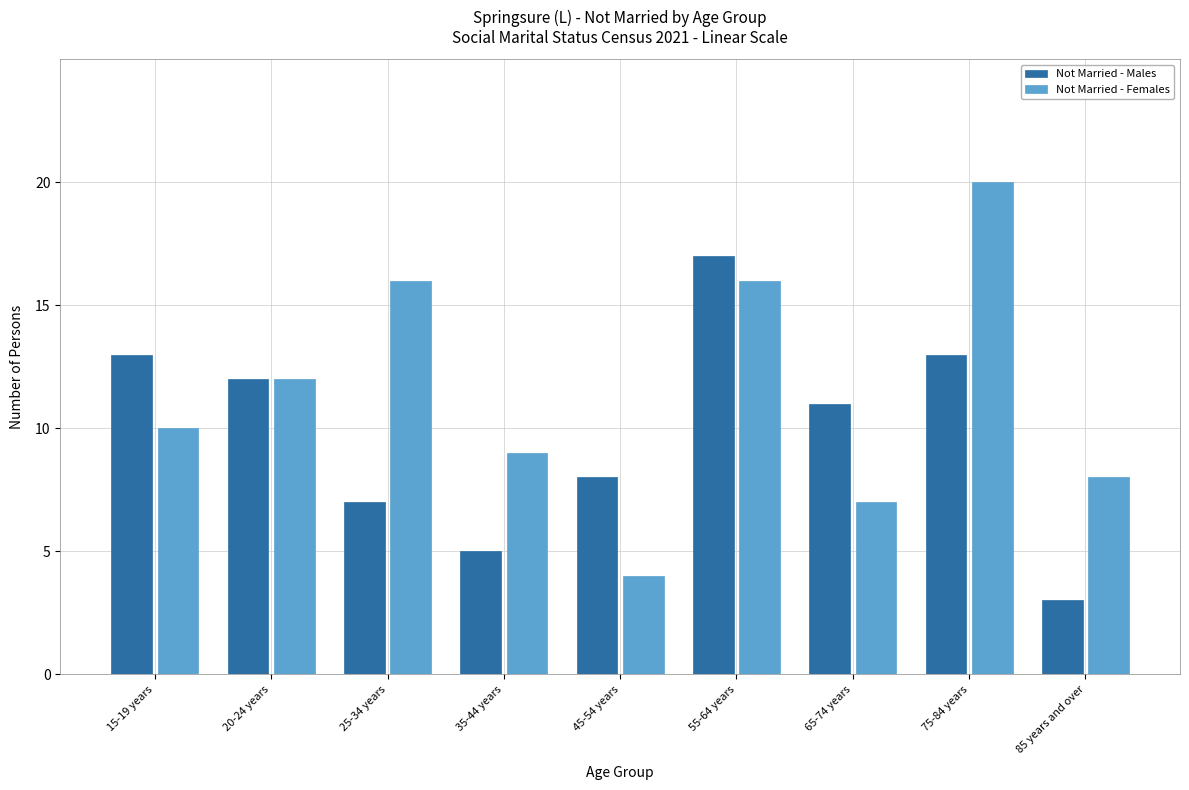

Reading left to right, extract all data points from this chart.

Not Married - Males: 15-19 years=13	20-24 years=12	25-34 years=7	35-44 years=5	45-54 years=8	55-64 years=17	65-74 years=11	75-84 years=13	85 years and over=3
Not Married - Females: 15-19 years=10	20-24 years=12	25-34 years=16	35-44 years=9	45-54 years=4	55-64 years=16	65-74 years=7	75-84 years=20	85 years and over=8